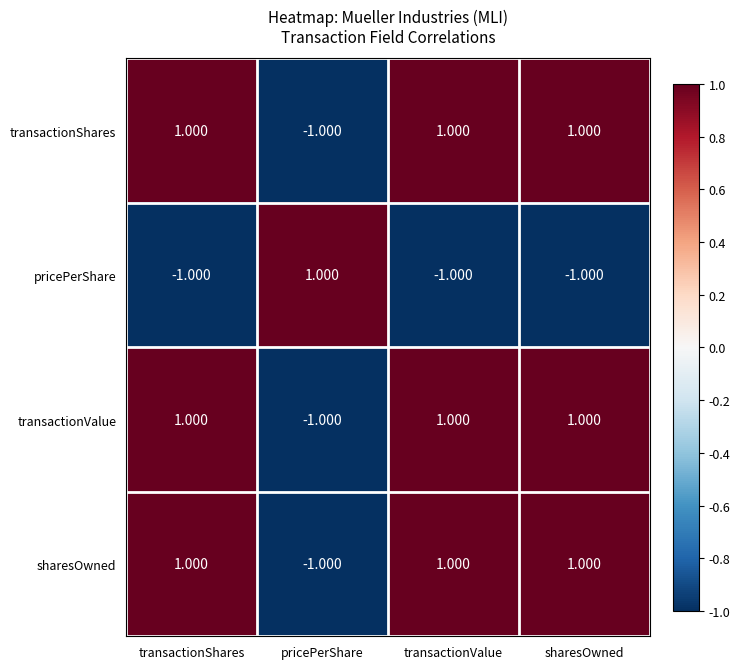

At which label does pricePerShare reach its peak?

pricePerShare